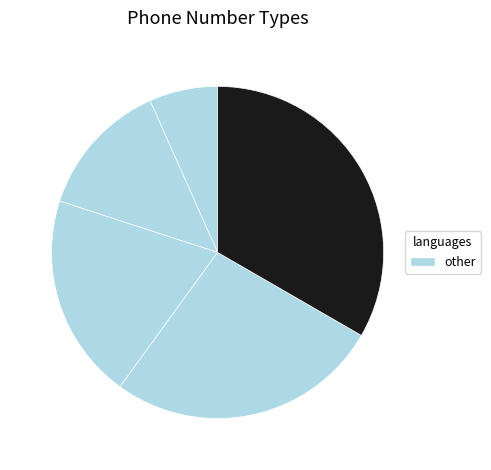

How many segments does this pie chart have?

5